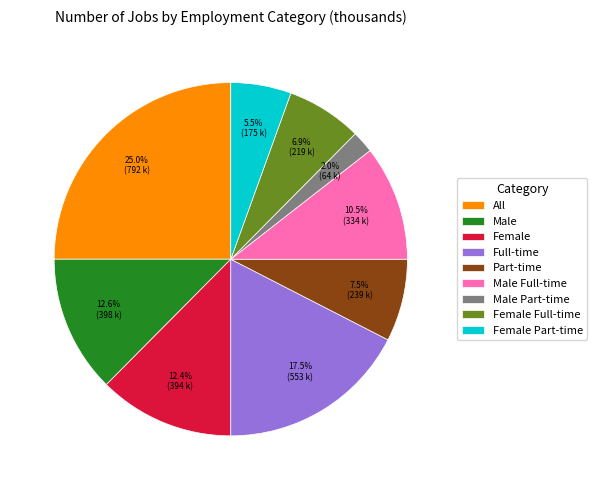

Combined, do Female and Part-time account for over 50%?

No